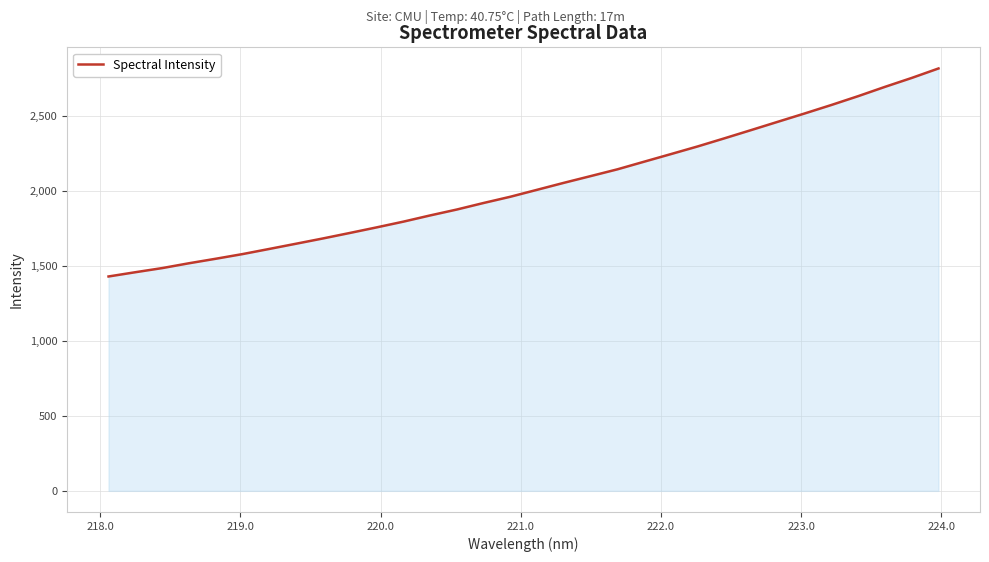

What is the maximum value shown in the chart?

2814.9